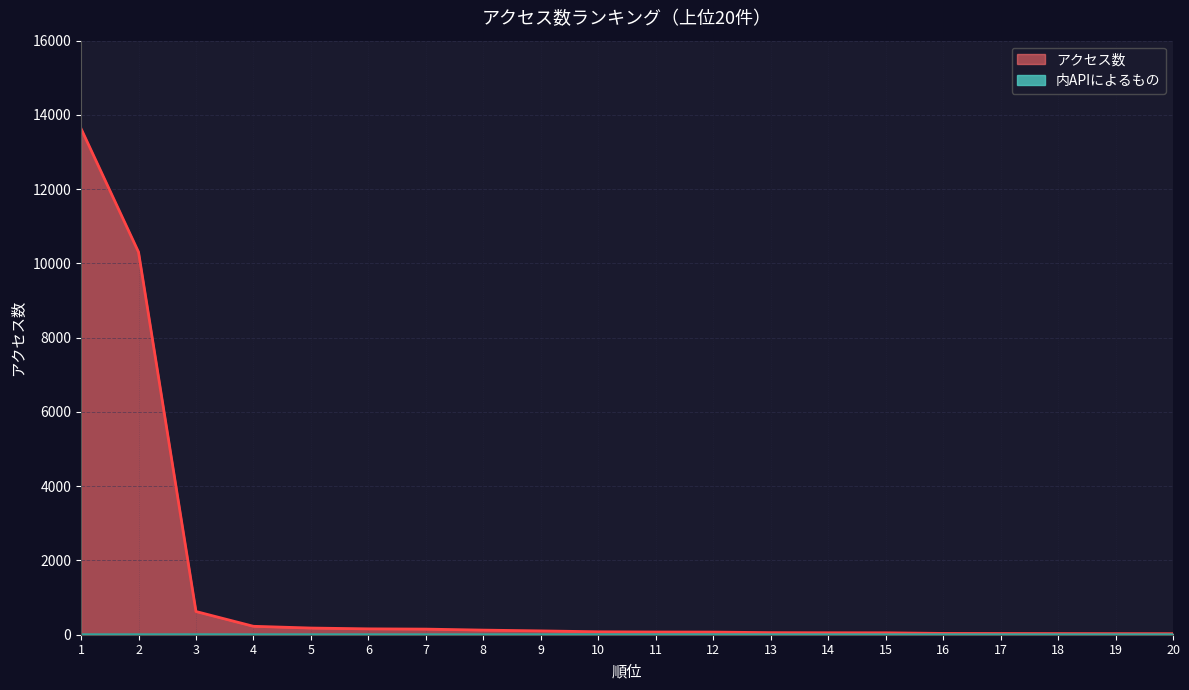

List the series in order of their overall mean, lowest first.

内APIによるもの, アクセス数